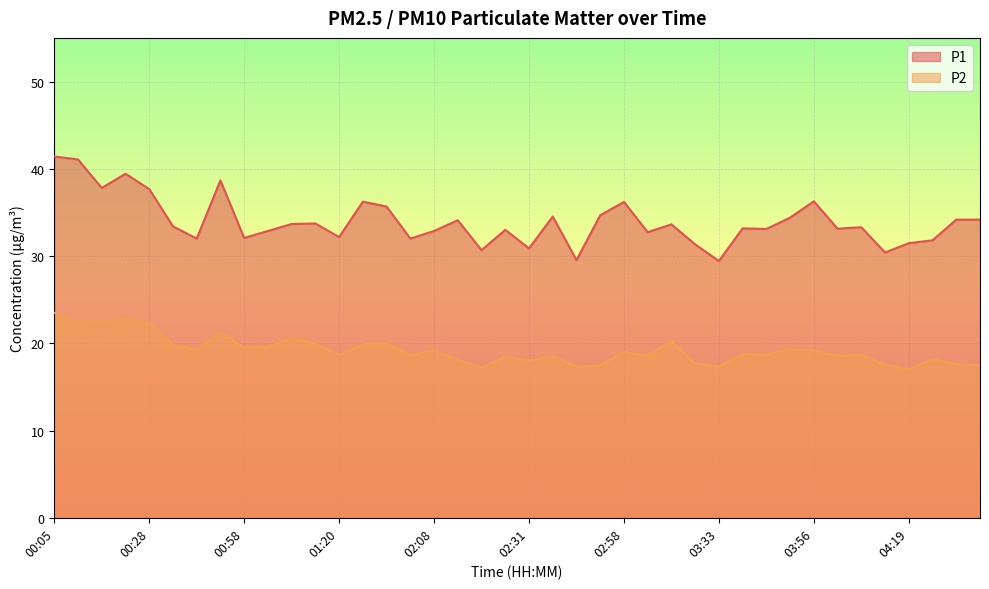

What position from the left is 02:47?

23